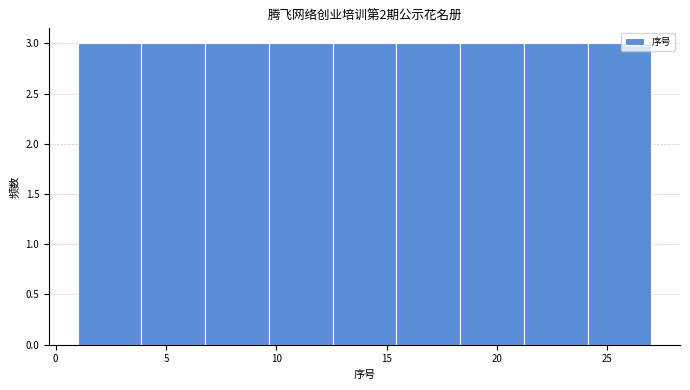

How tall is the bar that spans 4.0 to 7.0 on the x-axis? Neither the bar edges nor the heights are printed on the chart, so give them approximately, as read against the axes.

3